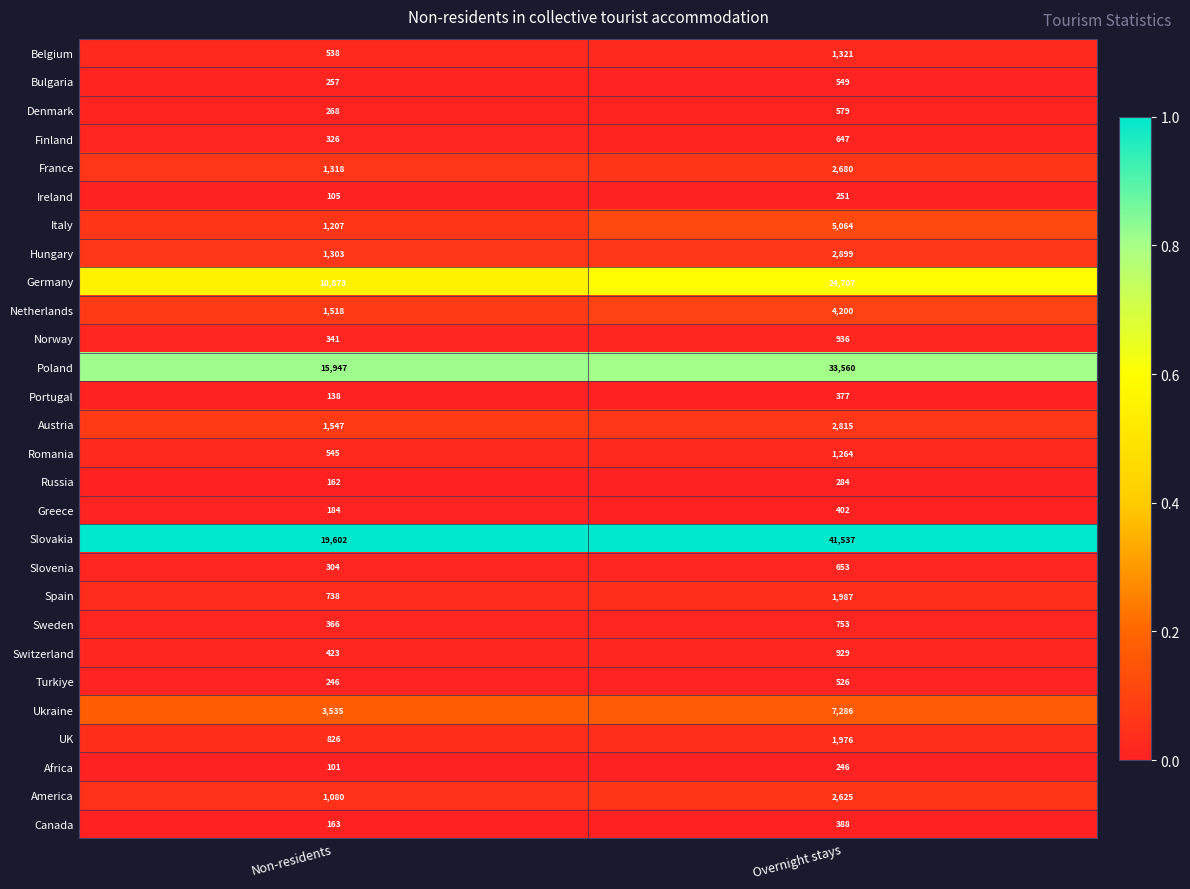

Which category has the highest value across all series?

Overnight stays